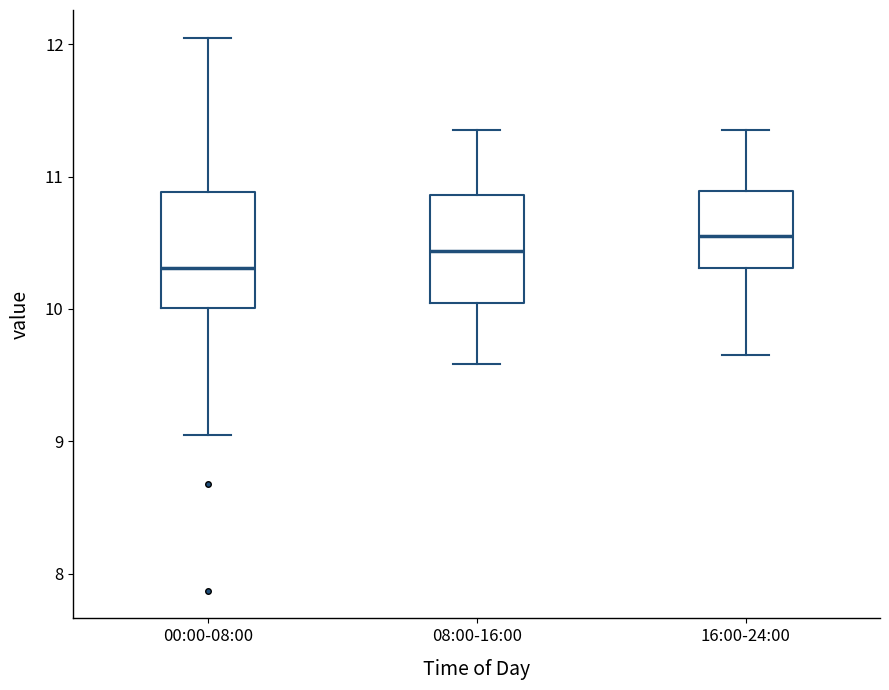

Reading left to right, read every box against the y-axis: the position of its median line, the range the box covers, and the ends of its whiskers. The values are not printed on the chart, so give them approximately, as read against the axis.

00:00-08:00: median 10.3, box 10.0 to 10.9, whiskers 9.1 to 12.1
08:00-16:00: median 10.4, box 10.0 to 10.9, whiskers 9.6 to 11.4
16:00-24:00: median 10.6, box 10.3 to 10.9, whiskers 9.7 to 11.4